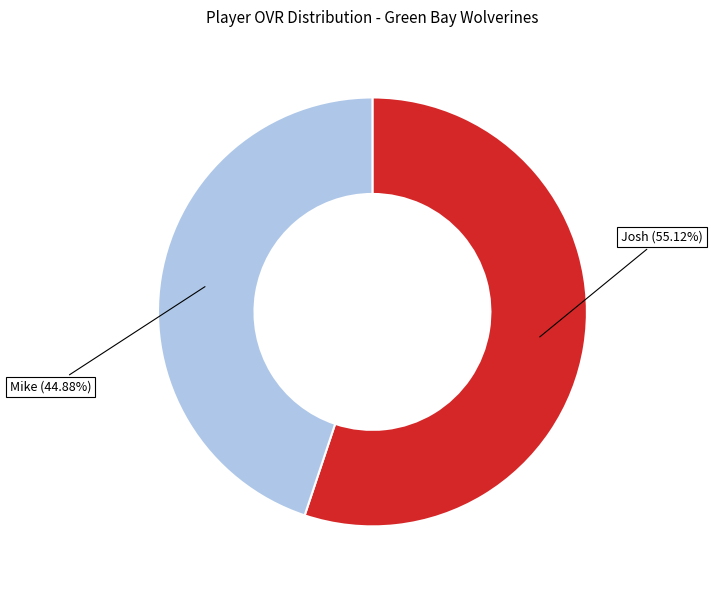

To the nearest percent, what is the difference between the largest and smallest slice percentages?

10%